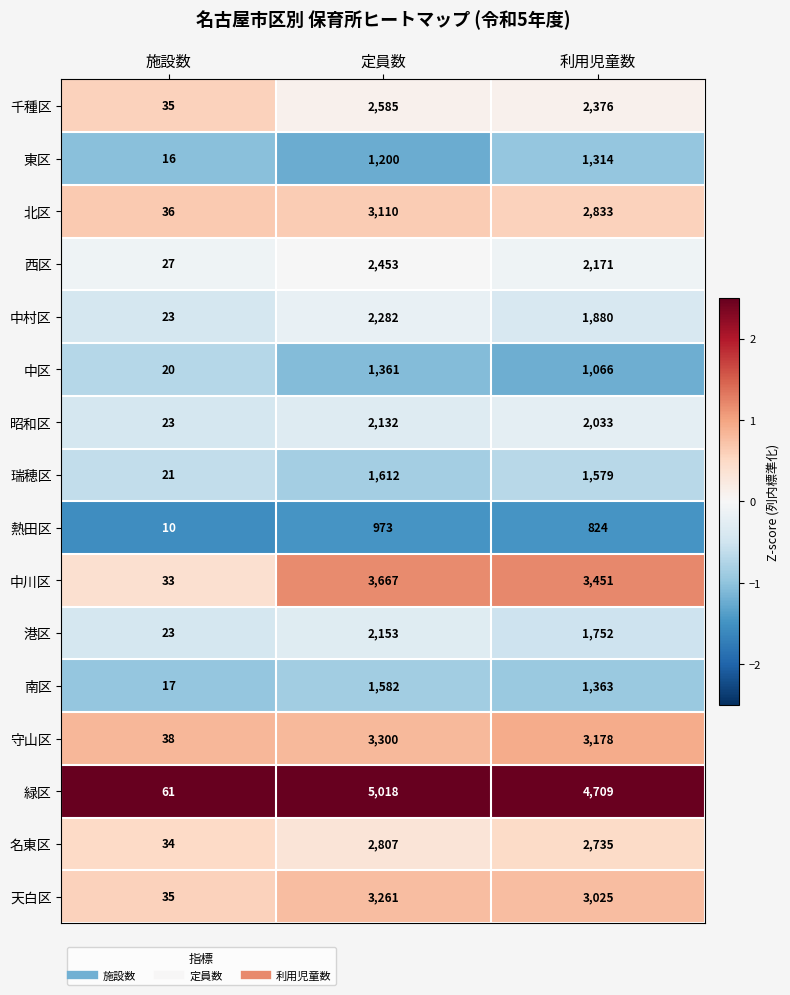

What is the maximum value for 天白区?

3261